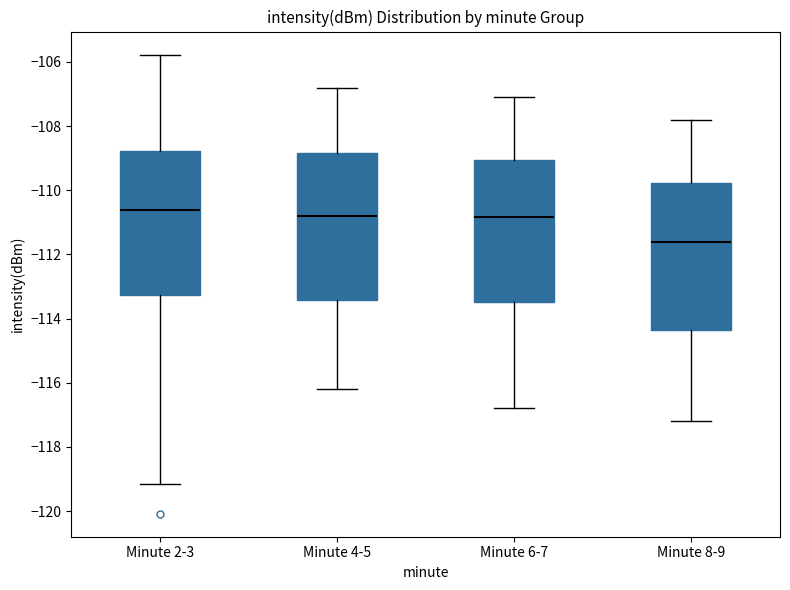

Where is the lower edge of the box for Minute 6-7 on the y-axis? The values are not printed on the chart, so give them approximately, as read against the axis.

-113.4